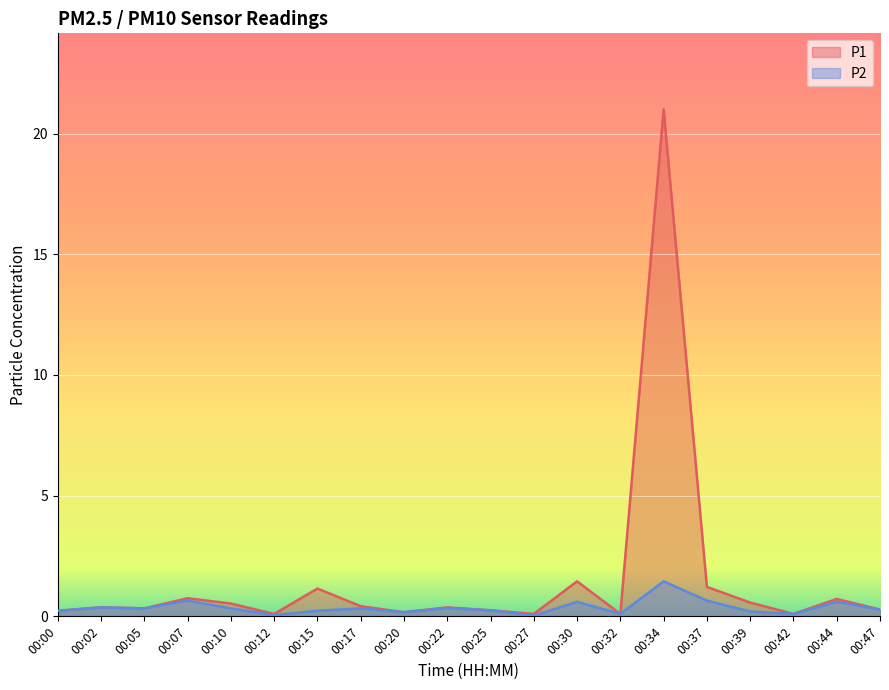

What is the difference between the highest and lowest values at 00:30?

0.8